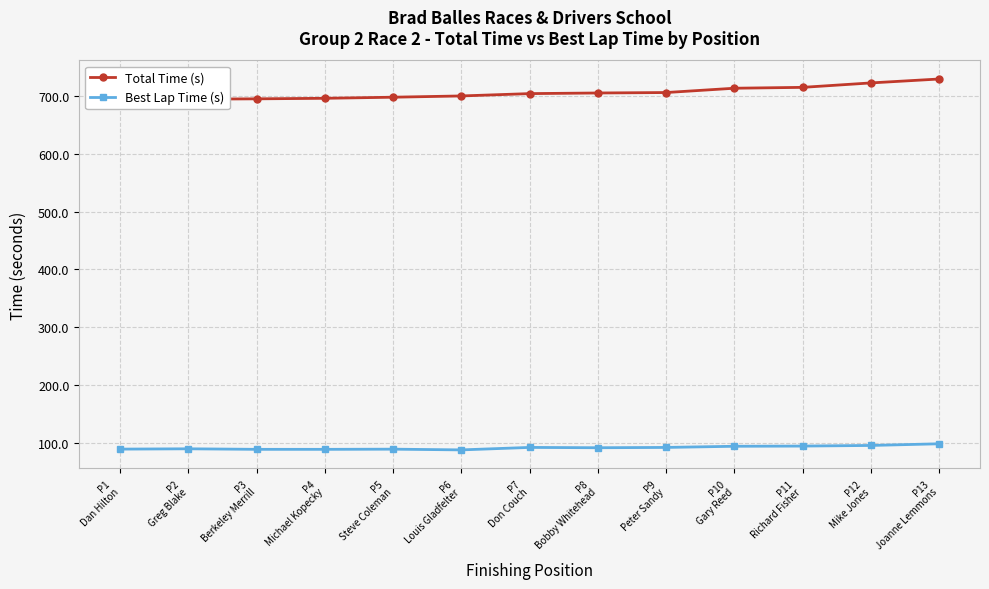

True or false: Best Lap Time (s) and Total Time (s) cross at least once.

False